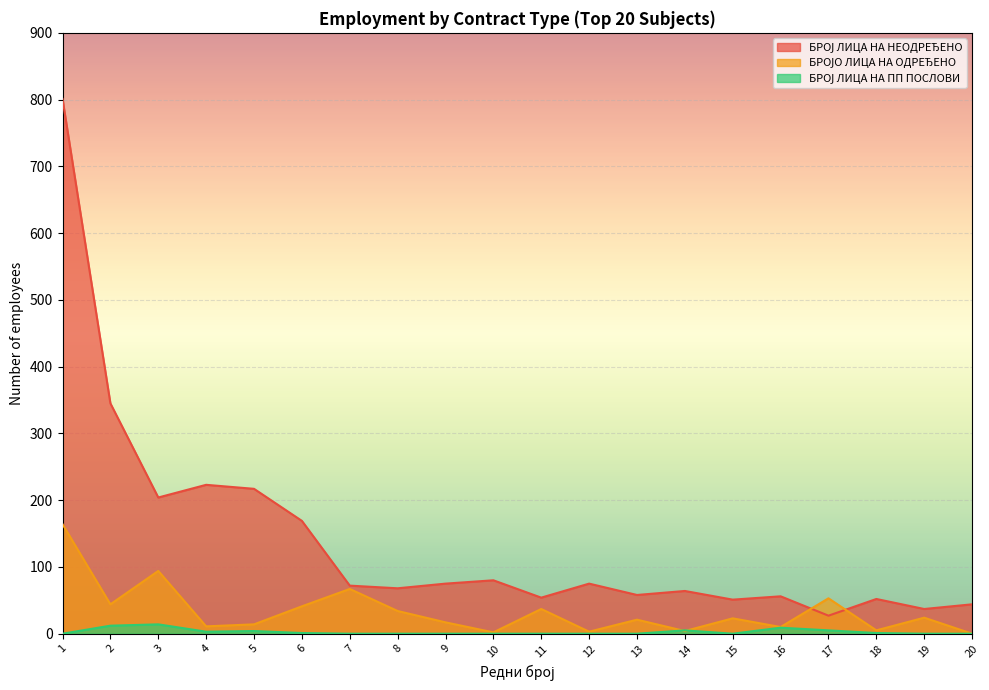

Between 7 and 15, which is larger?

7